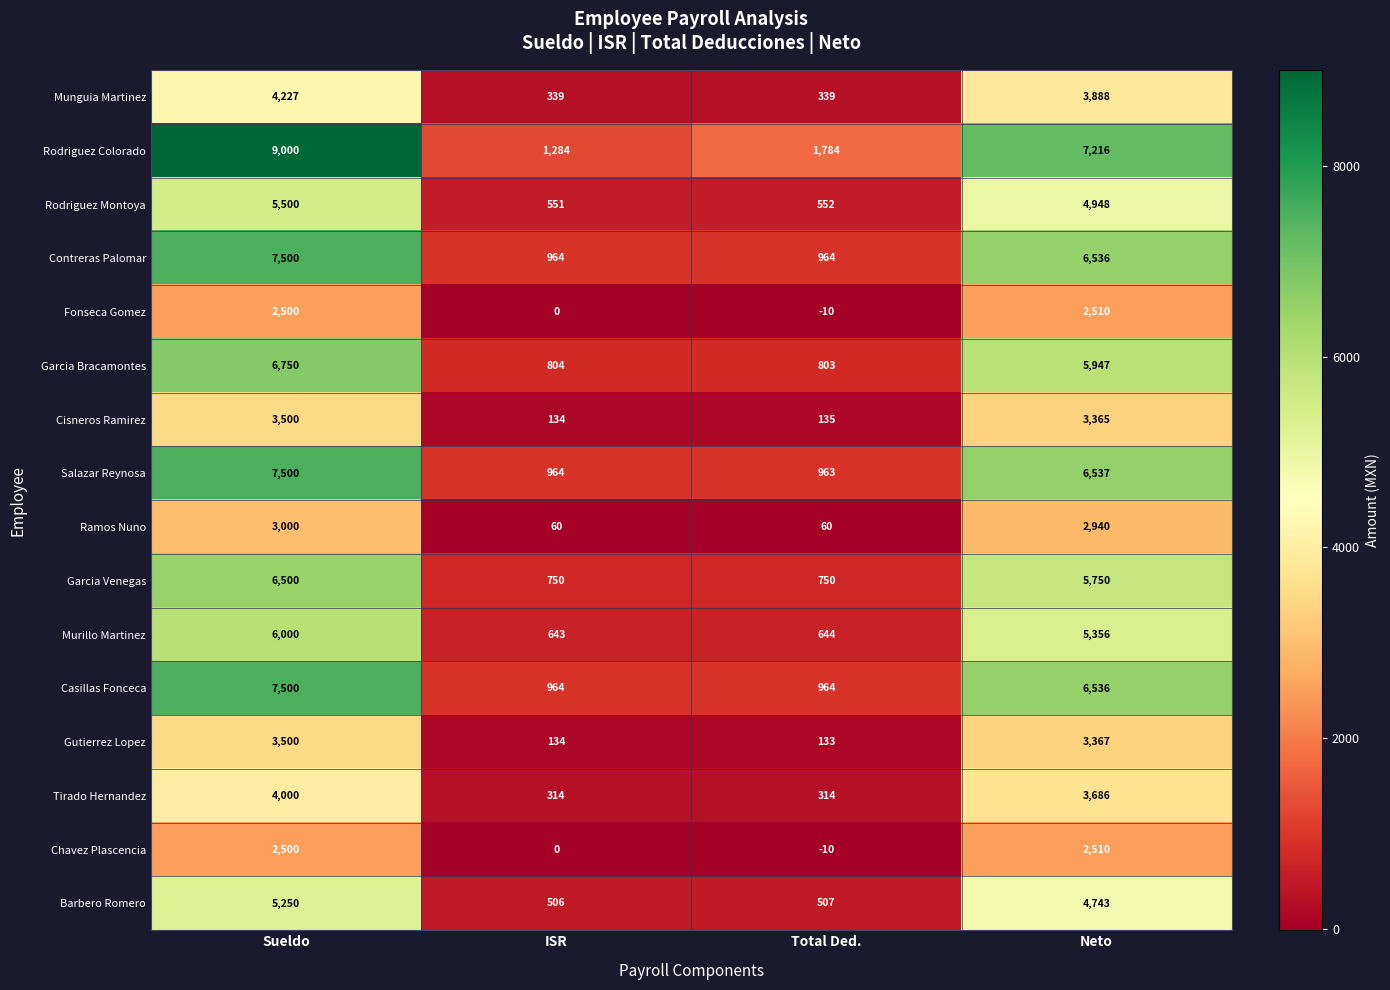

What is the smallest value displayed?

-10